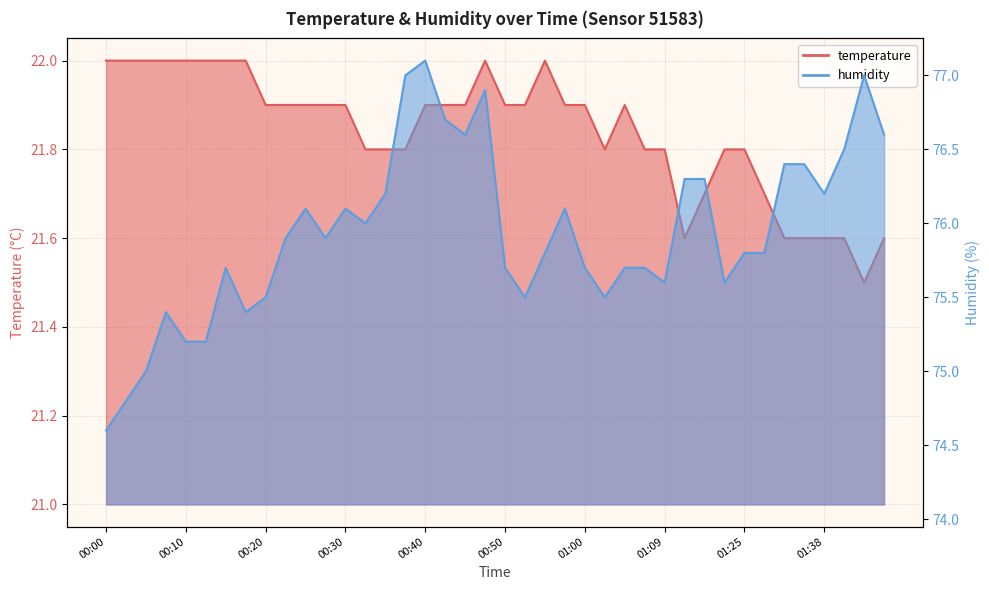

Which category has the highest value in the humidity series?

00:40